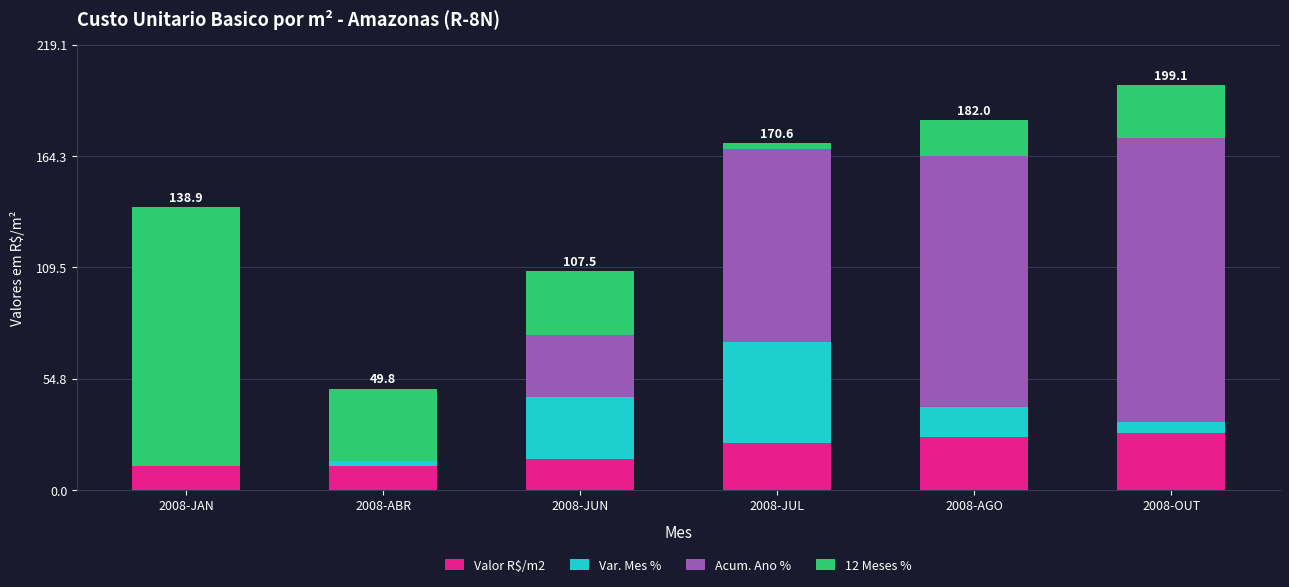

What is the total value across all series at 2008-AGO?

182.0